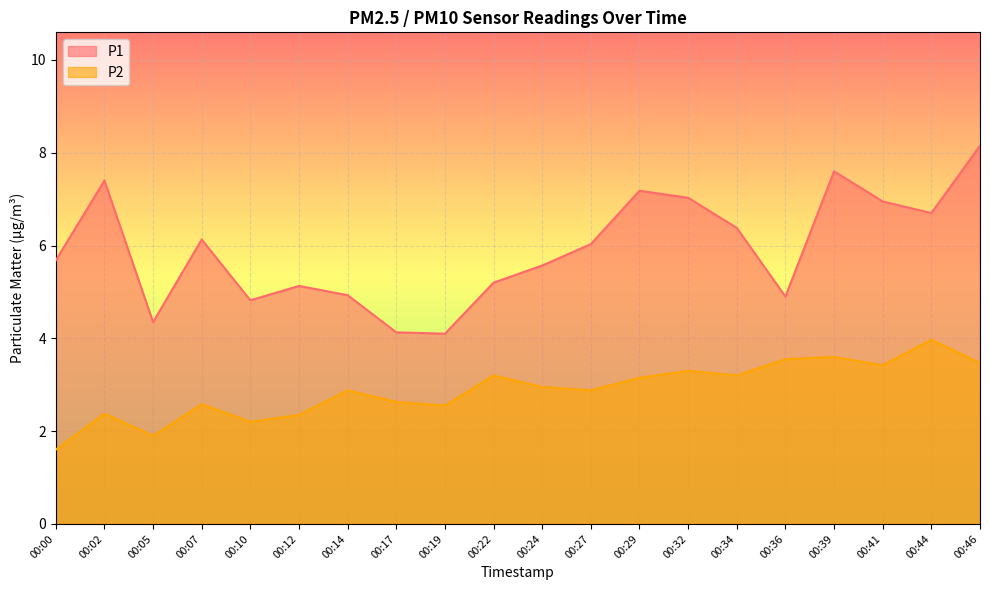

Which series has the widest spread of values?

P1